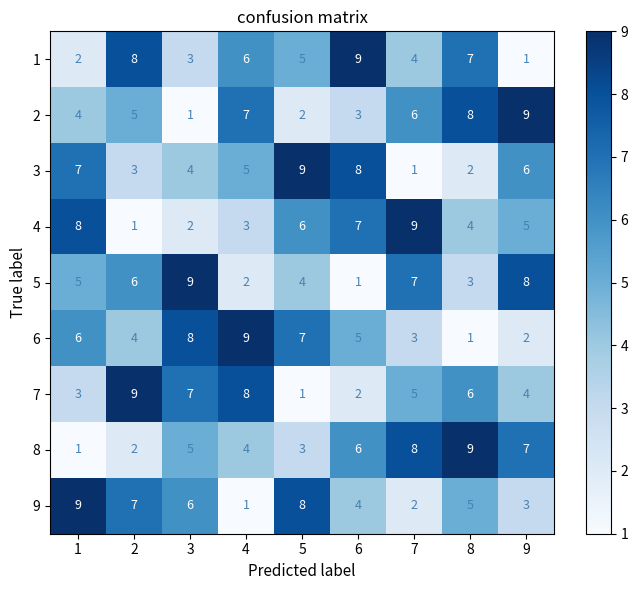

What value does the 3 series have at 9?

6